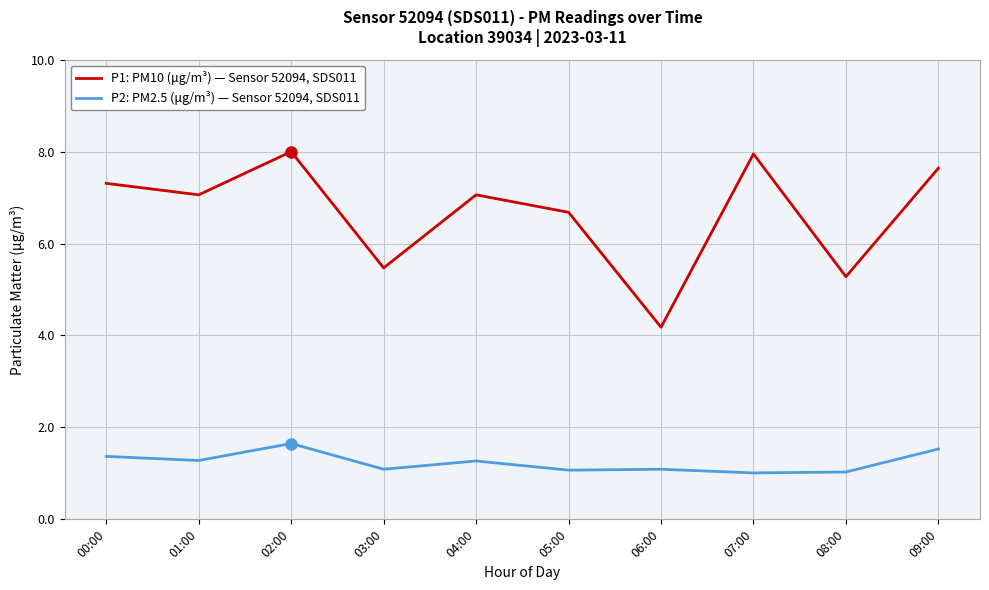

True or false: P2: PM2.5 (μg/m³) — Sensor 52094, SDS011 has more than 1 interior local peaks.

True